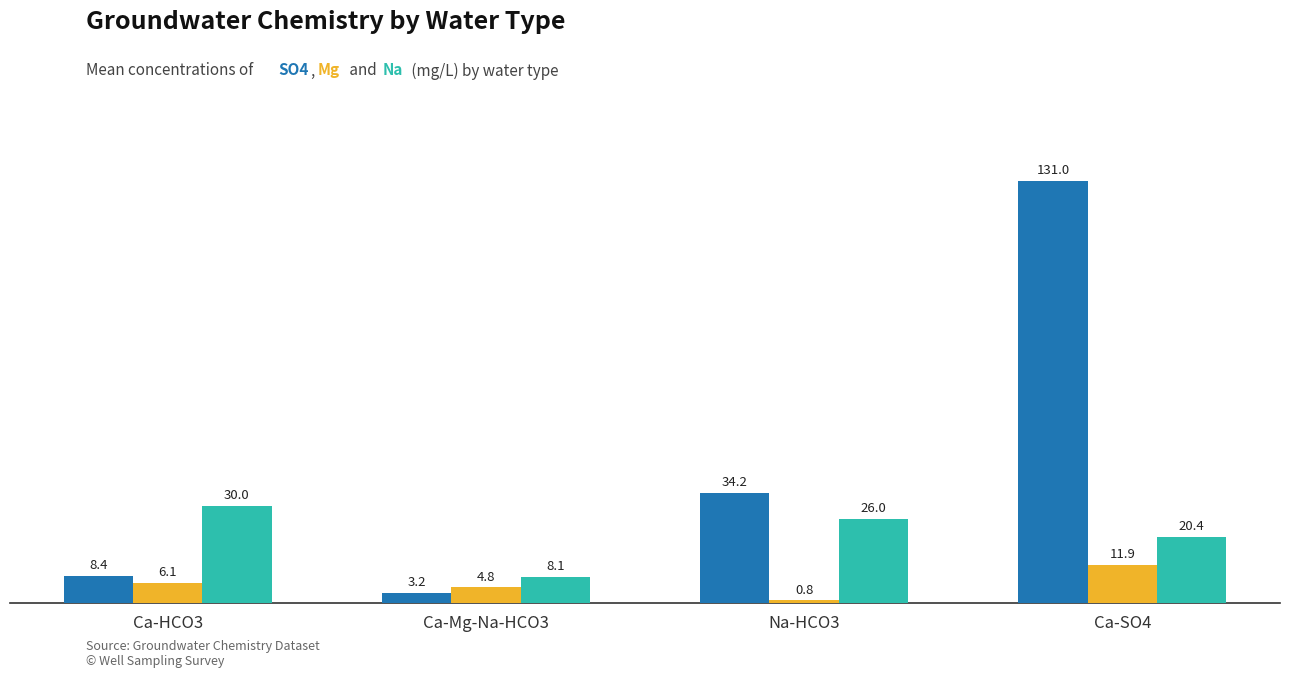

What is the difference between the highest and lowest values at Ca-Mg-Na-HCO3?

4.9